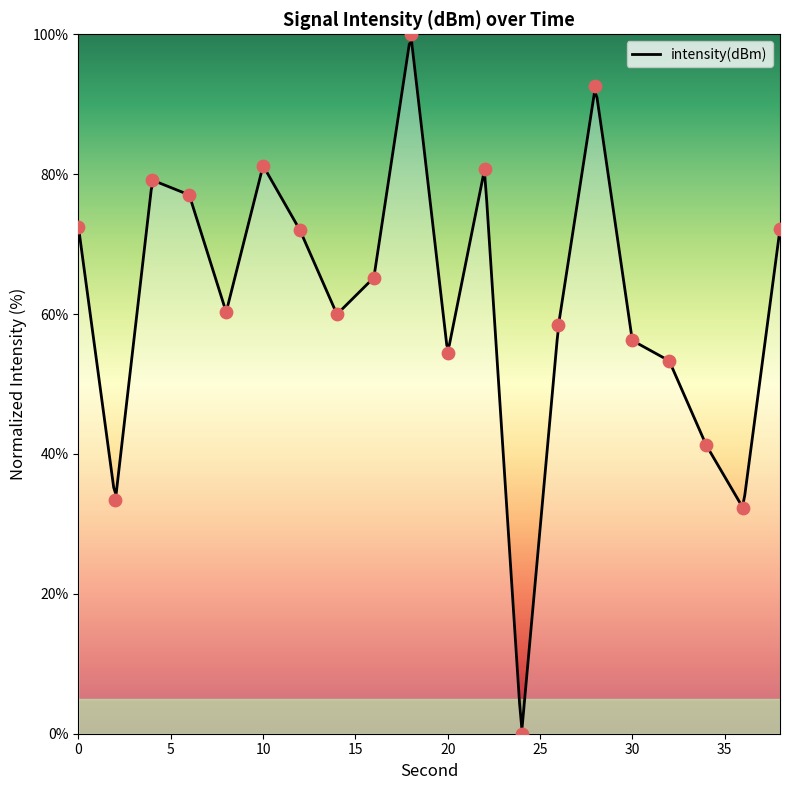

What is the change in value from 8 to 38?

+11.9